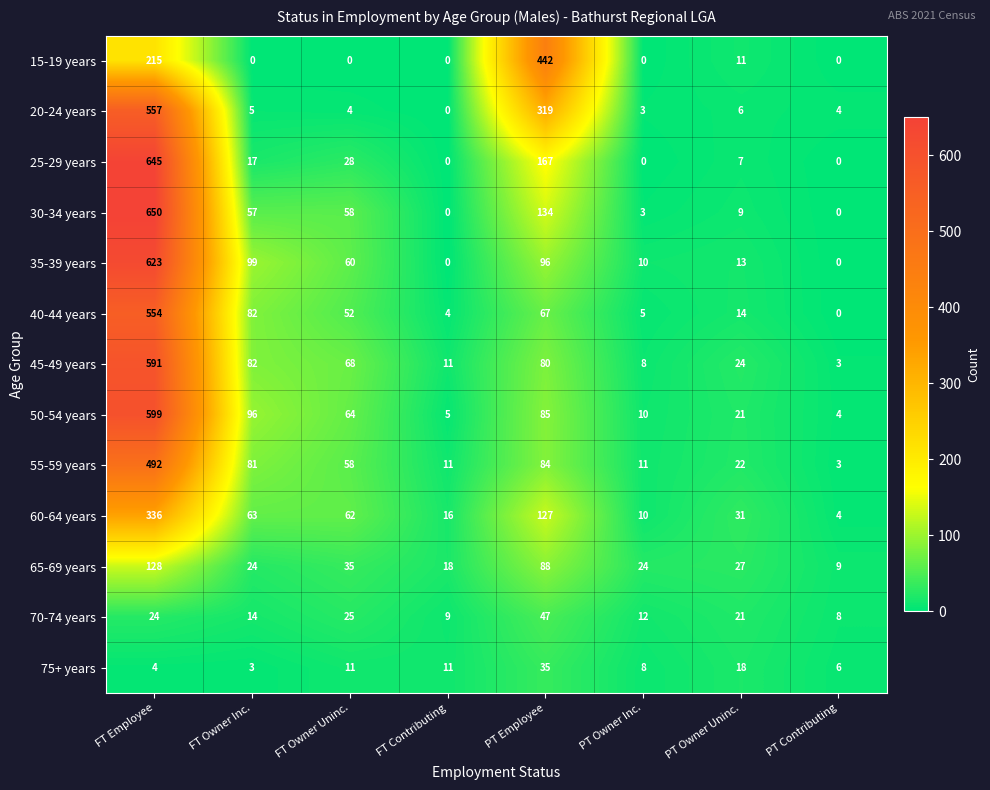

At which category is the sum across all series the highest?

FT Employee